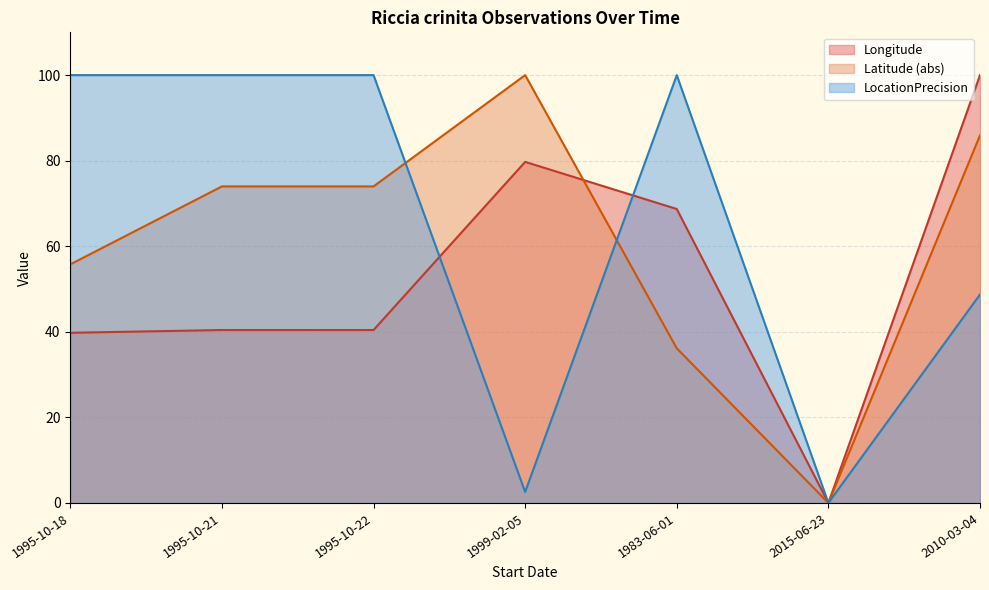

What is the sum of all Latitude values?

425.8